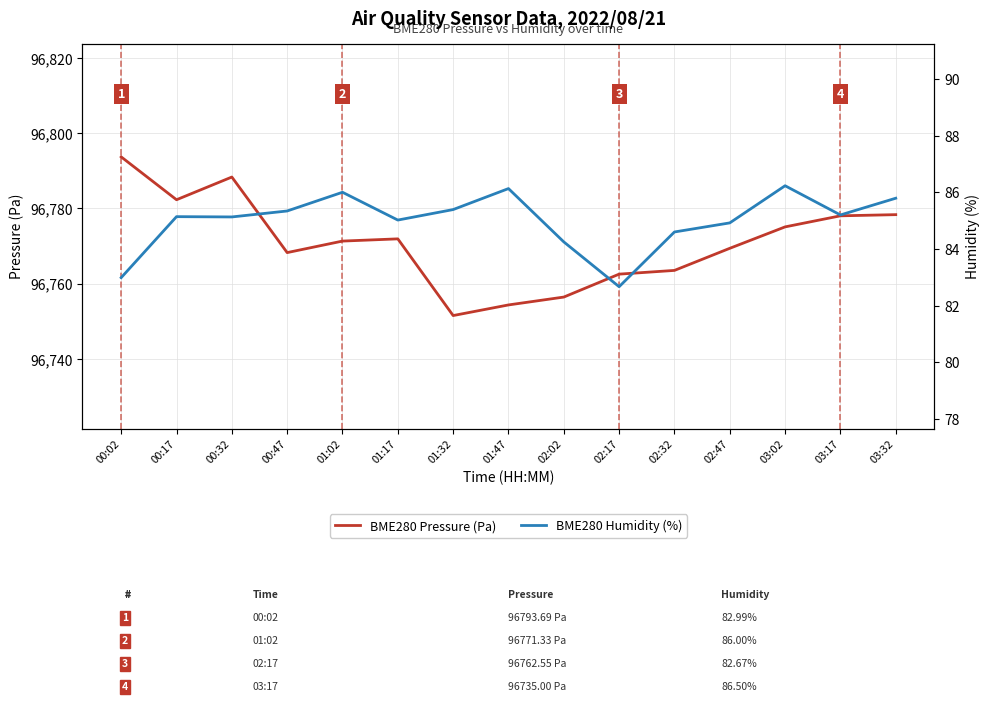

What is the label of the 3rd point from the left?

00:32